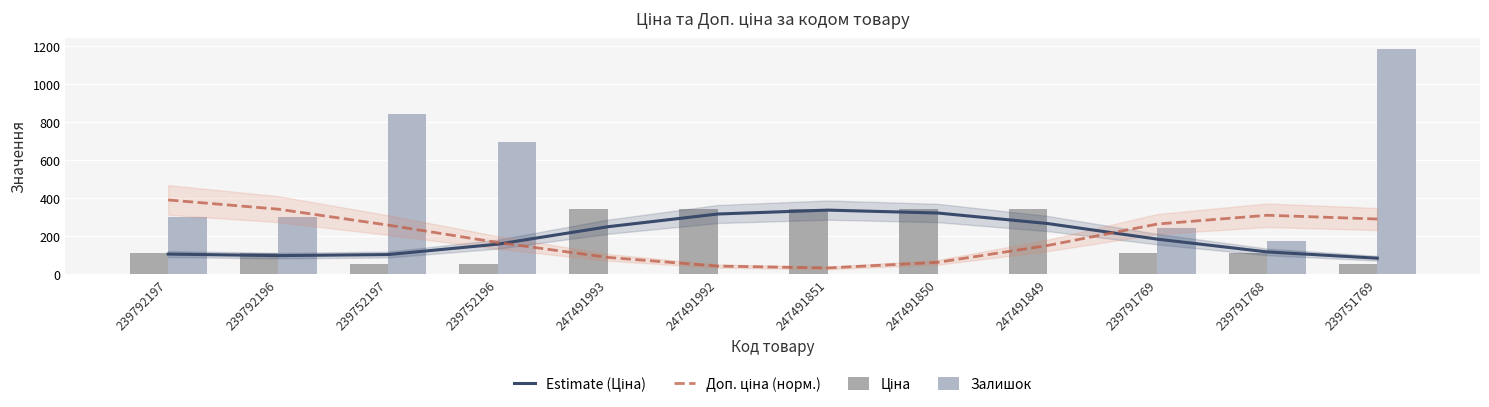

What position from the right is 239752196?

9